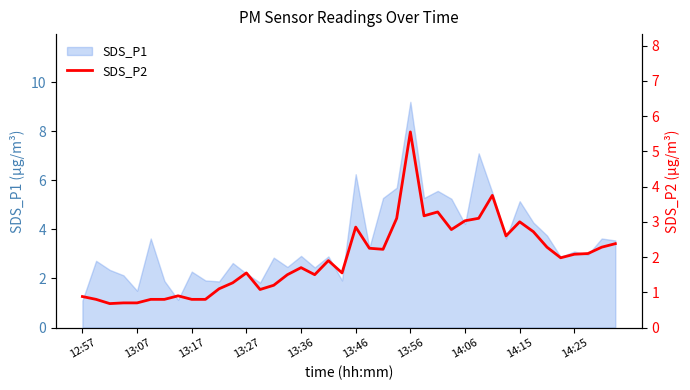

Which category has the highest value in the SDS_P1 series?

13:56